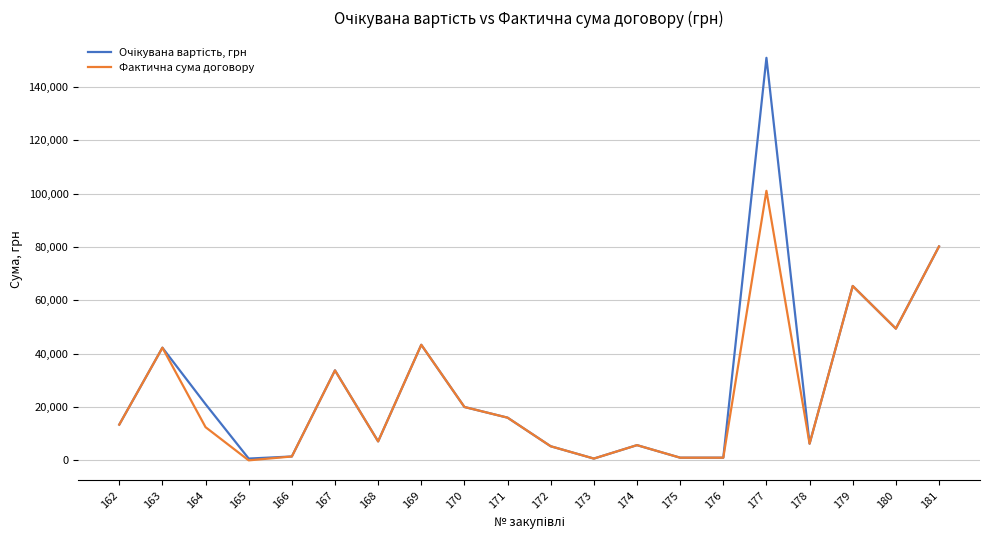

What is the spread (max minus min) of values at 164?

8619.6